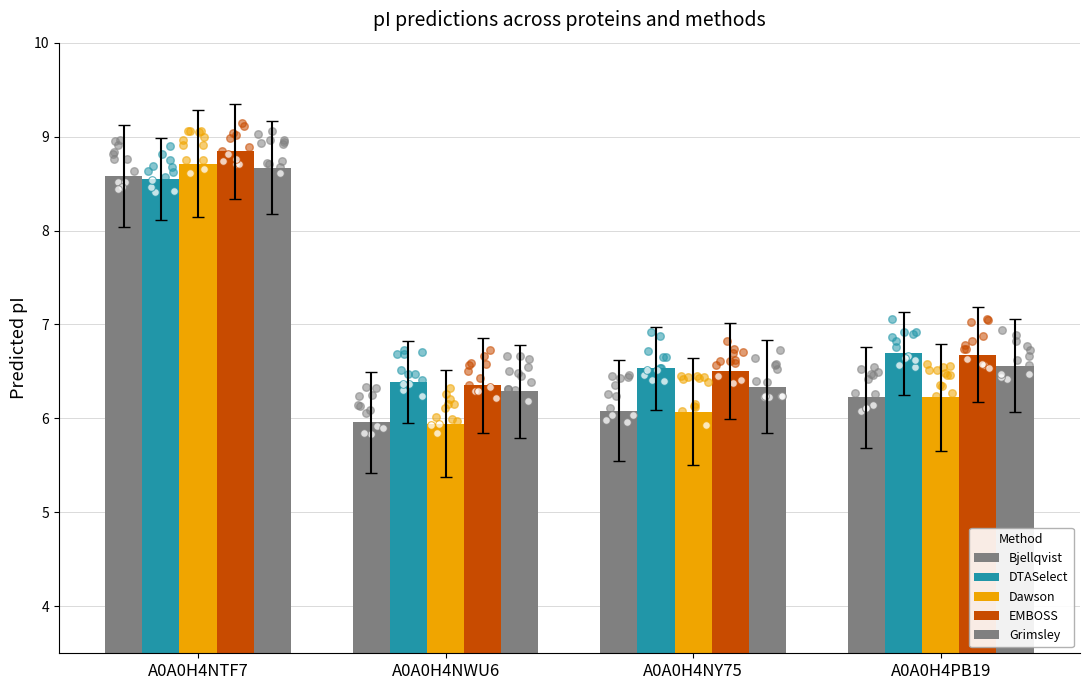

Is the value of EMBOSS at A0A0H4PB19 greater than the value of DTASelect at A0A0H4NTF7?

No